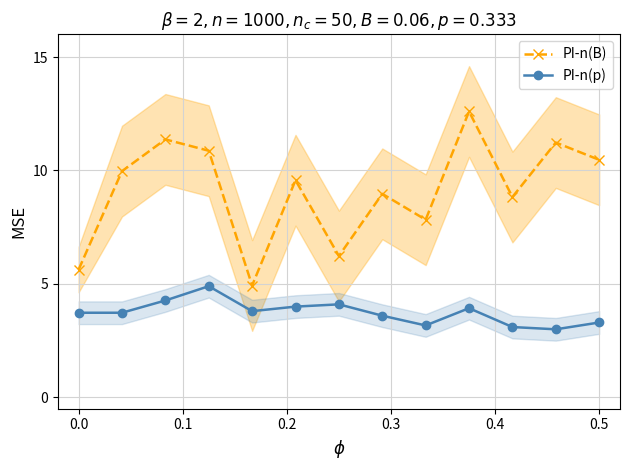

Reading left to right, transcribe all the data shown in this chart.

PI-n(B): 5.6	10.0	11.4	10.9	4.9	9.6	6.2	9.0	7.8	12.6	8.8	11.2	10.5
PI-n(p): 3.7	3.7	4.3	4.9	3.8	4.0	4.1	3.6	3.2	3.9	3.1	3.0	3.3